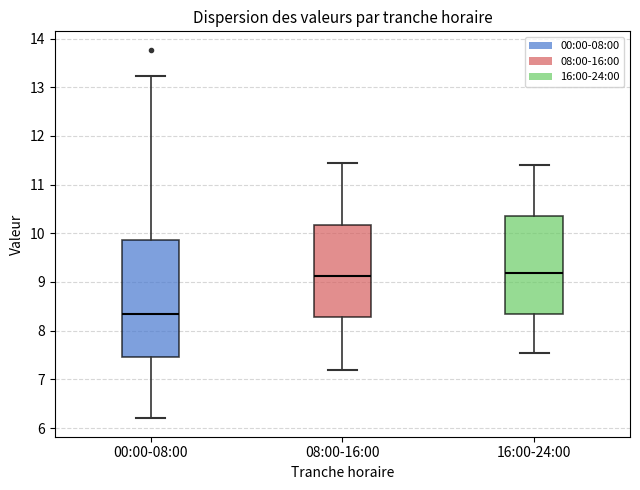

Reading left to right, read every box against the y-axis: the position of its median line, the range the box covers, and the ends of its whiskers. The values are not printed on the chart, so give them approximately, as read against the axis.

00:00-08:00: median 8.4, box 7.5 to 9.9, whiskers 6.2 to 13.2
08:00-16:00: median 9.1, box 8.3 to 10.2, whiskers 7.2 to 11.5
16:00-24:00: median 9.2, box 8.3 to 10.4, whiskers 7.6 to 11.4